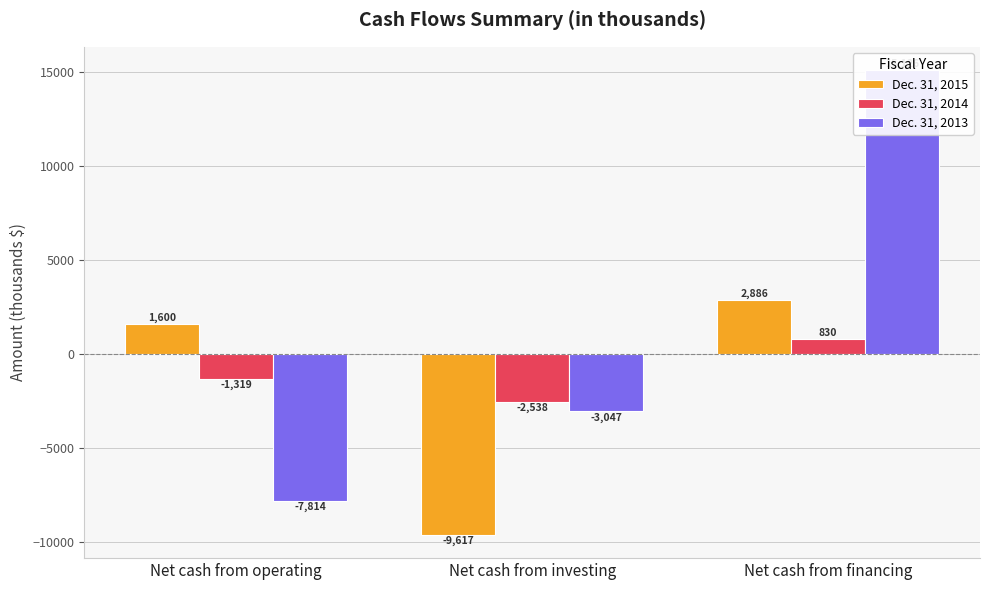

Which has a higher value, Net cash from operating or Net cash from investing?

Net cash from operating